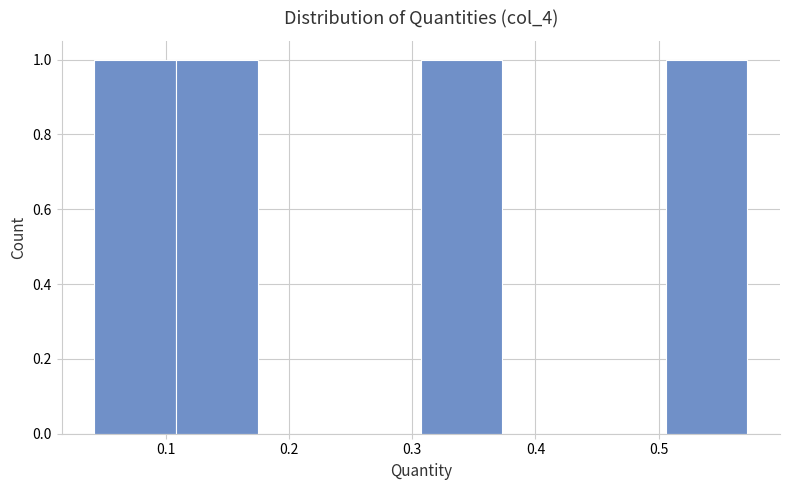

What is the height of the bar covering 0.31 to 0.37 on the x-axis? Neither the bar edges nor the heights are printed on the chart, so give them approximately, as read against the axes.

1